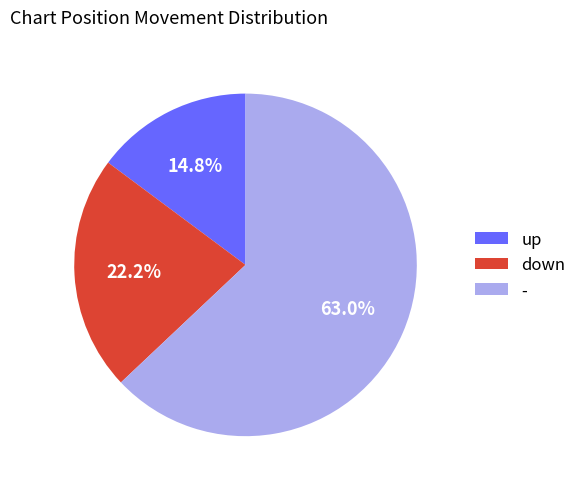

How many segments does this pie chart have?

3